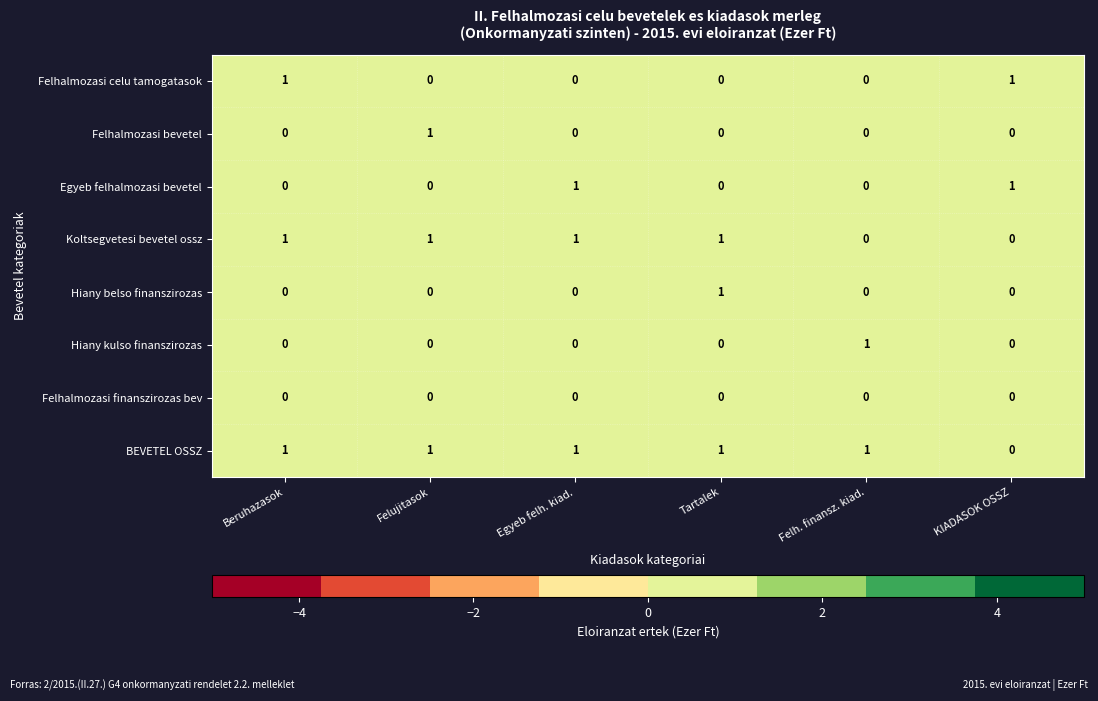

What is the sum of all BEVETEL OSSZ values?

5